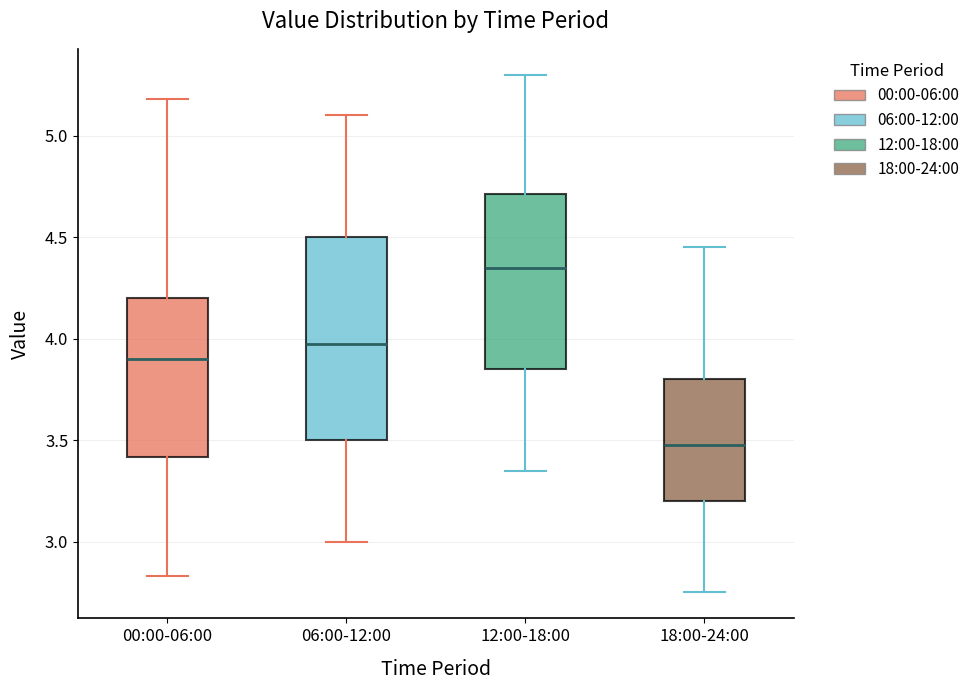

Reading left to right, transcribe this box plot: for each box, give where its median line is, the range the box spans, and where its two whiskers end, as read against the y-axis. The values are not printed on the chart, so give them approximately, as read against the axis.

00:00-06:00: median 3.90, box 3.40 to 4.20, whiskers 2.85 to 5.20
06:00-12:00: median 4.00, box 3.50 to 4.50, whiskers 3.00 to 5.10
12:00-18:00: median 4.35, box 3.85 to 4.70, whiskers 3.35 to 5.30
18:00-24:00: median 3.50, box 3.20 to 3.80, whiskers 2.75 to 4.45